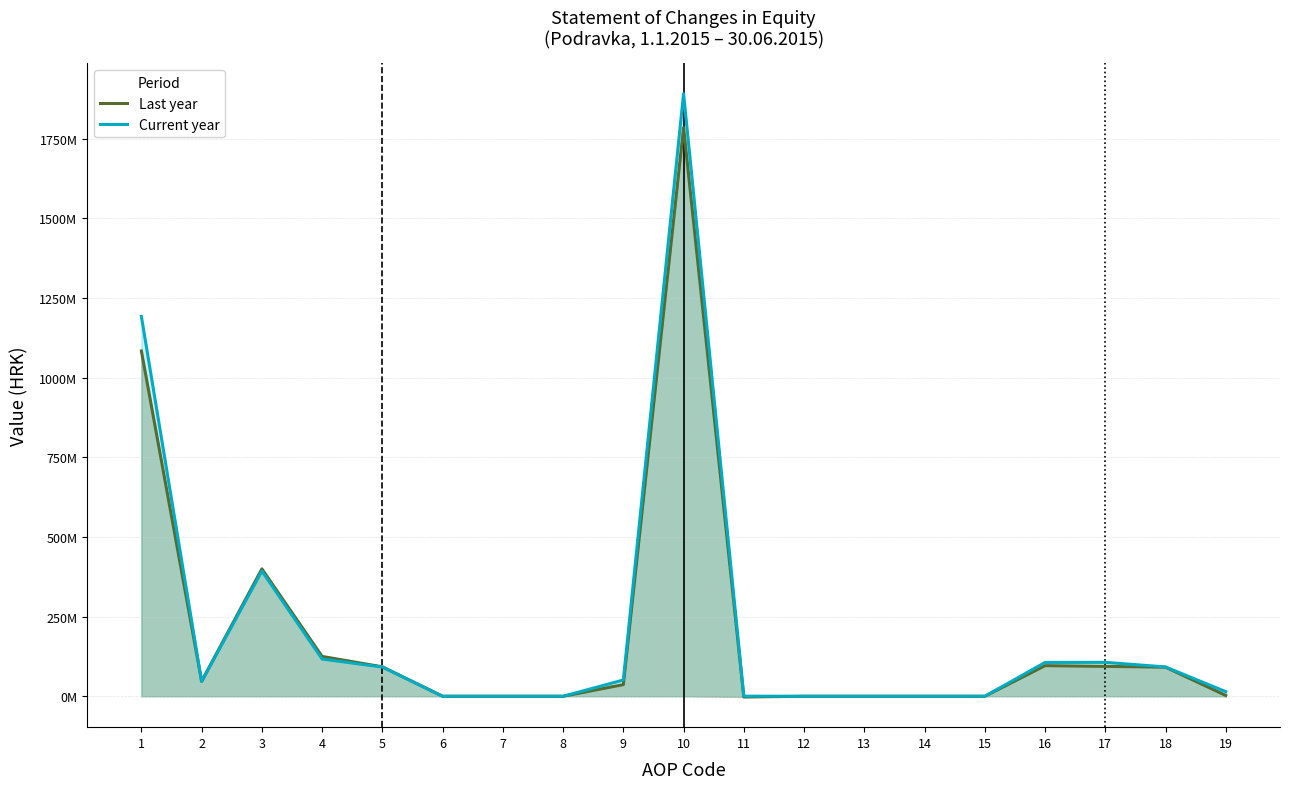

Rank the series by their maximum value, from highest to lowest.

Current year, Last year